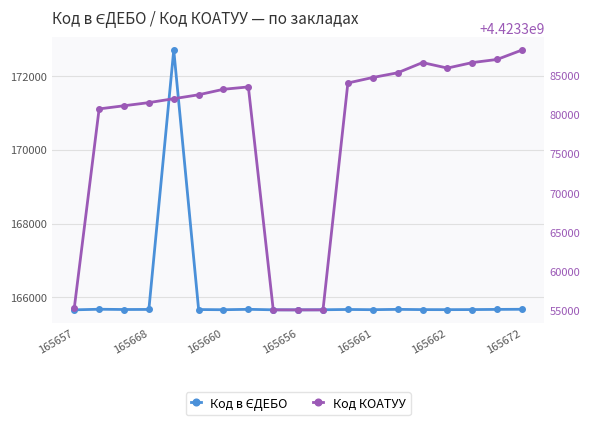

In Код в ЄДЕБО, how many points are higher than both neighbors (excluding endpoints)?

5